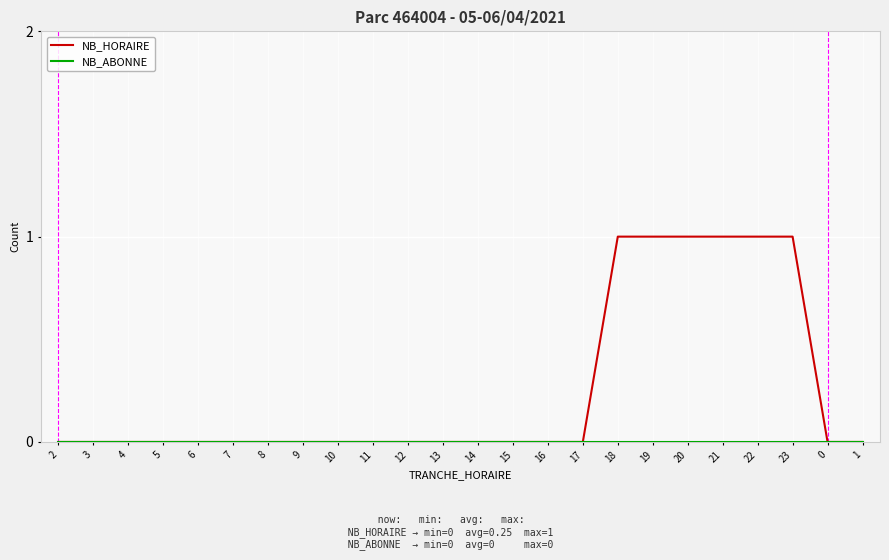

Which series has the largest total across all categories?

NB_HORAIRE